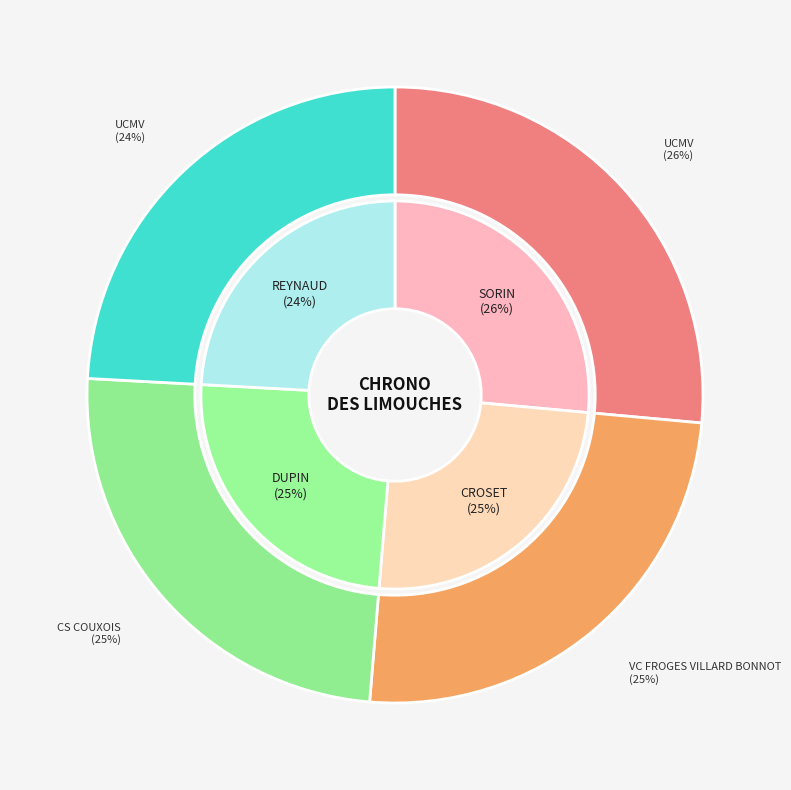

To the nearest percent, what is the combined percentage of DUPIN DIDIER and SORIN ALEXIS?

51%